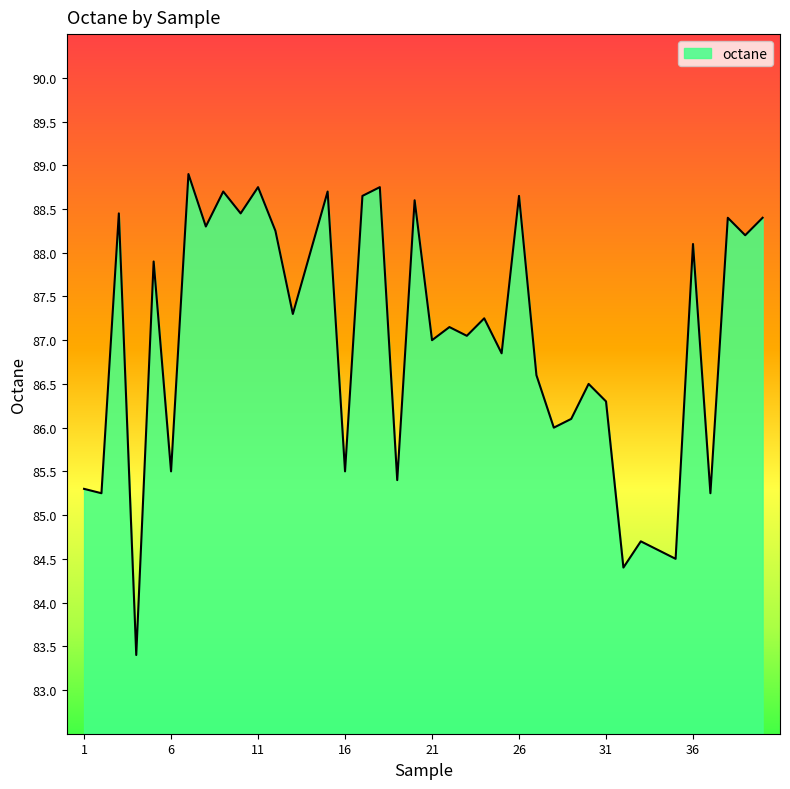

What is the difference between the maximum and minimum values?

5.5